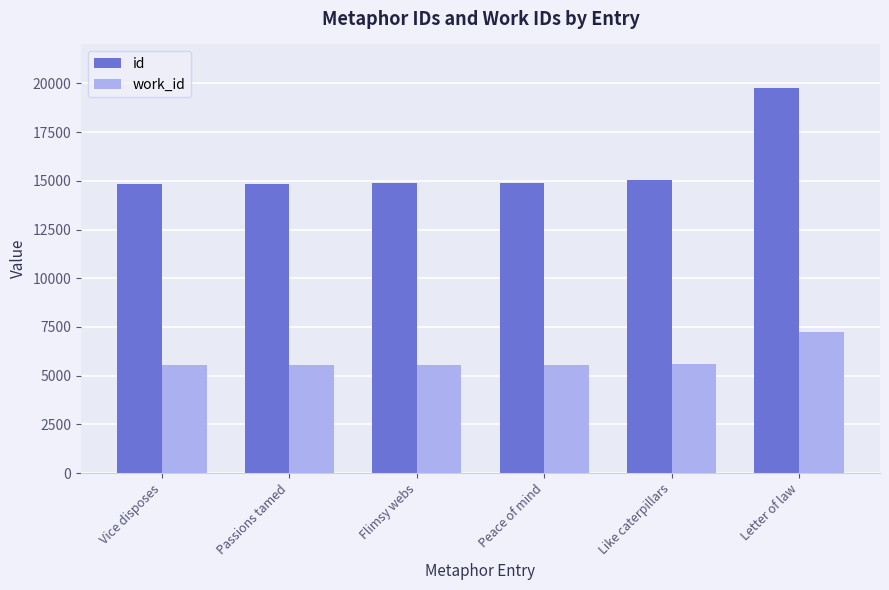

Is the value of id at Like caterpillars greater than the value of work_id at Vice disposes?

Yes